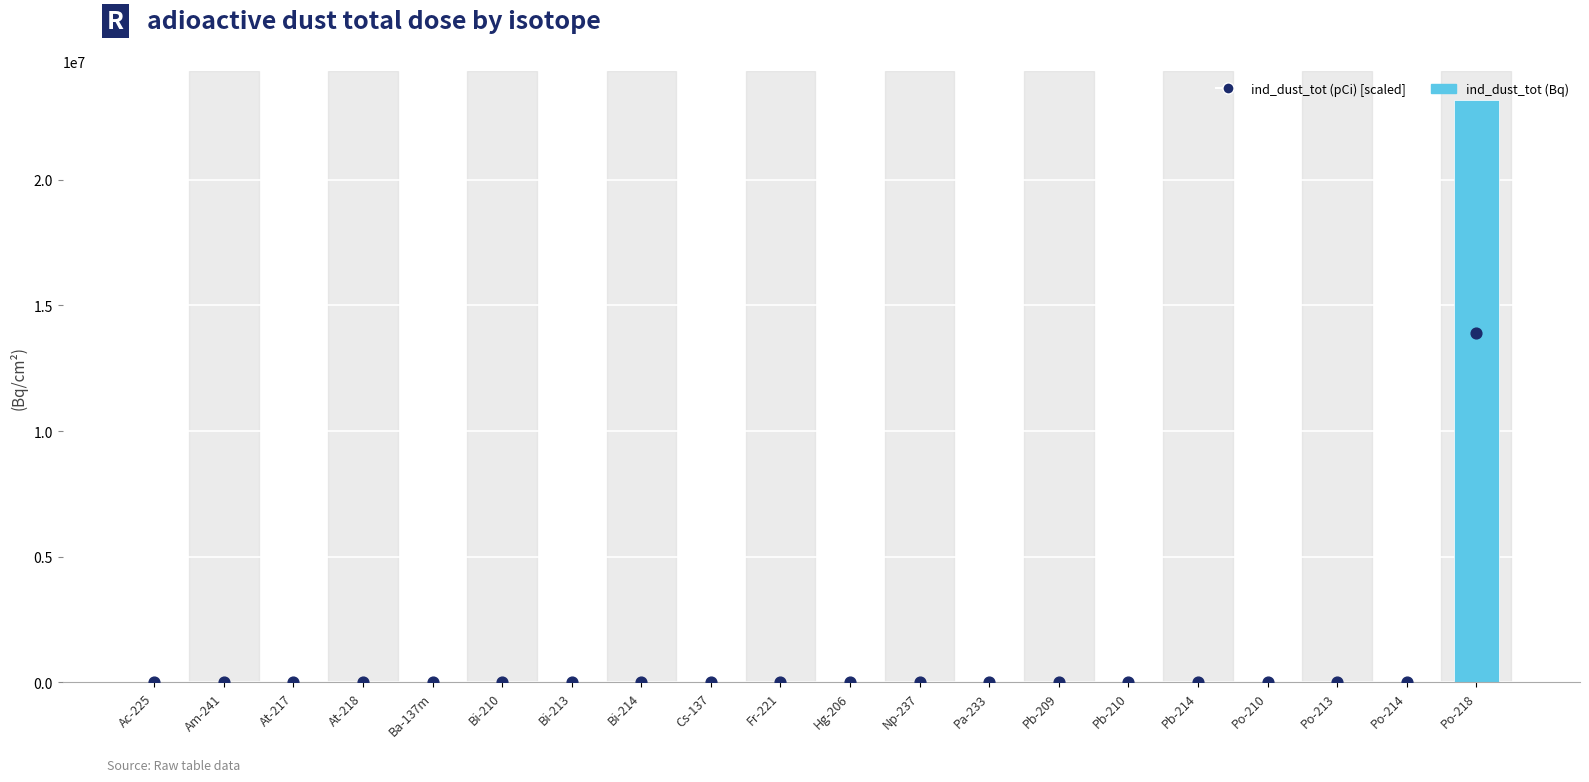

Which series has the largest Y range (max minus min)?

ind_dust_tot (Bq)